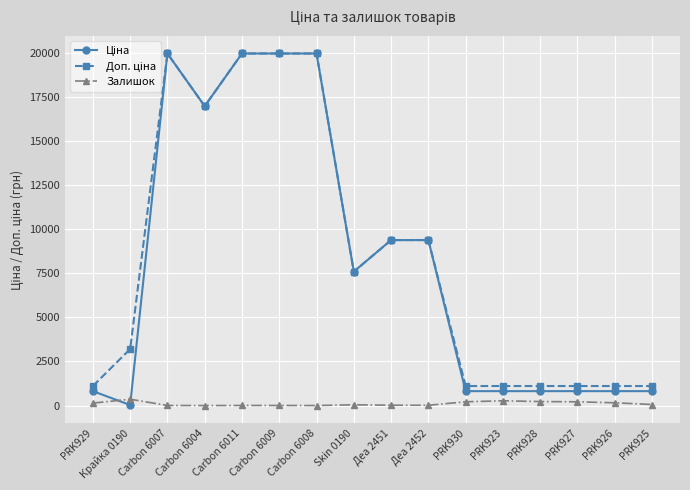

Is it true that Залишок equals 18.0 at Деа 2452?

True